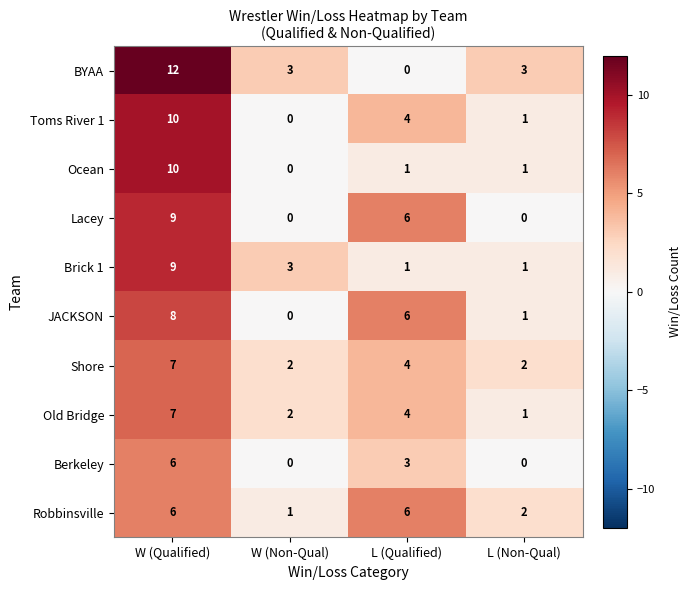

What is the average value of the Toms River 1 series?

4